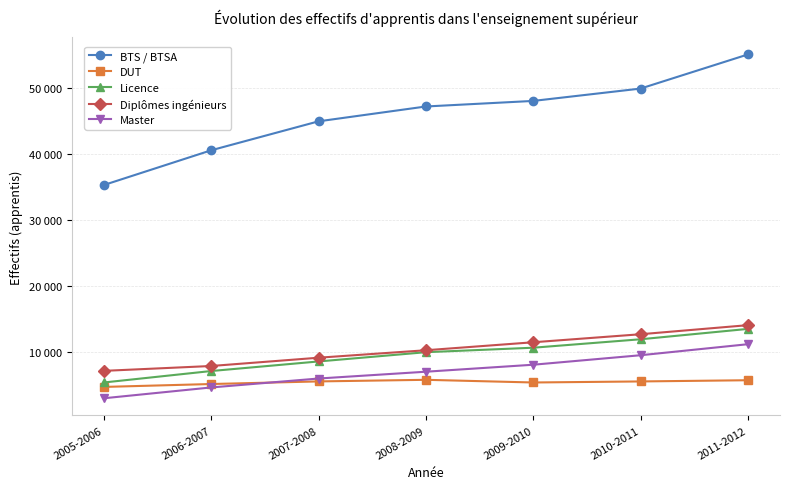

Rank the series at 2011-2012 from highest to lowest value.

BTS / BTSA, Diplômes ingénieurs, Licence, Master, DUT